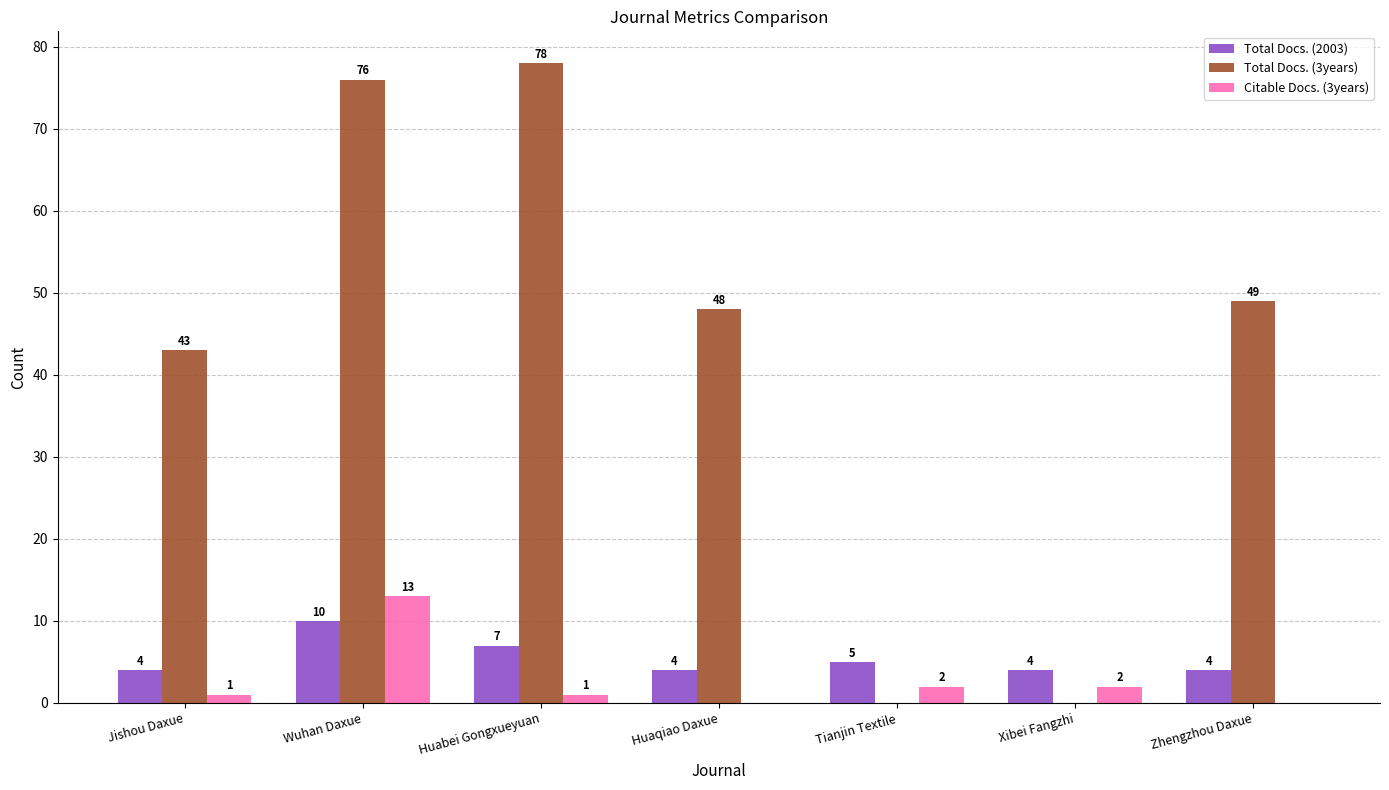

Is the value of Total Docs. (2003) at Zhengzhou Daxue greater than the value of Total Docs. (3years) at Jishou Daxue?

No